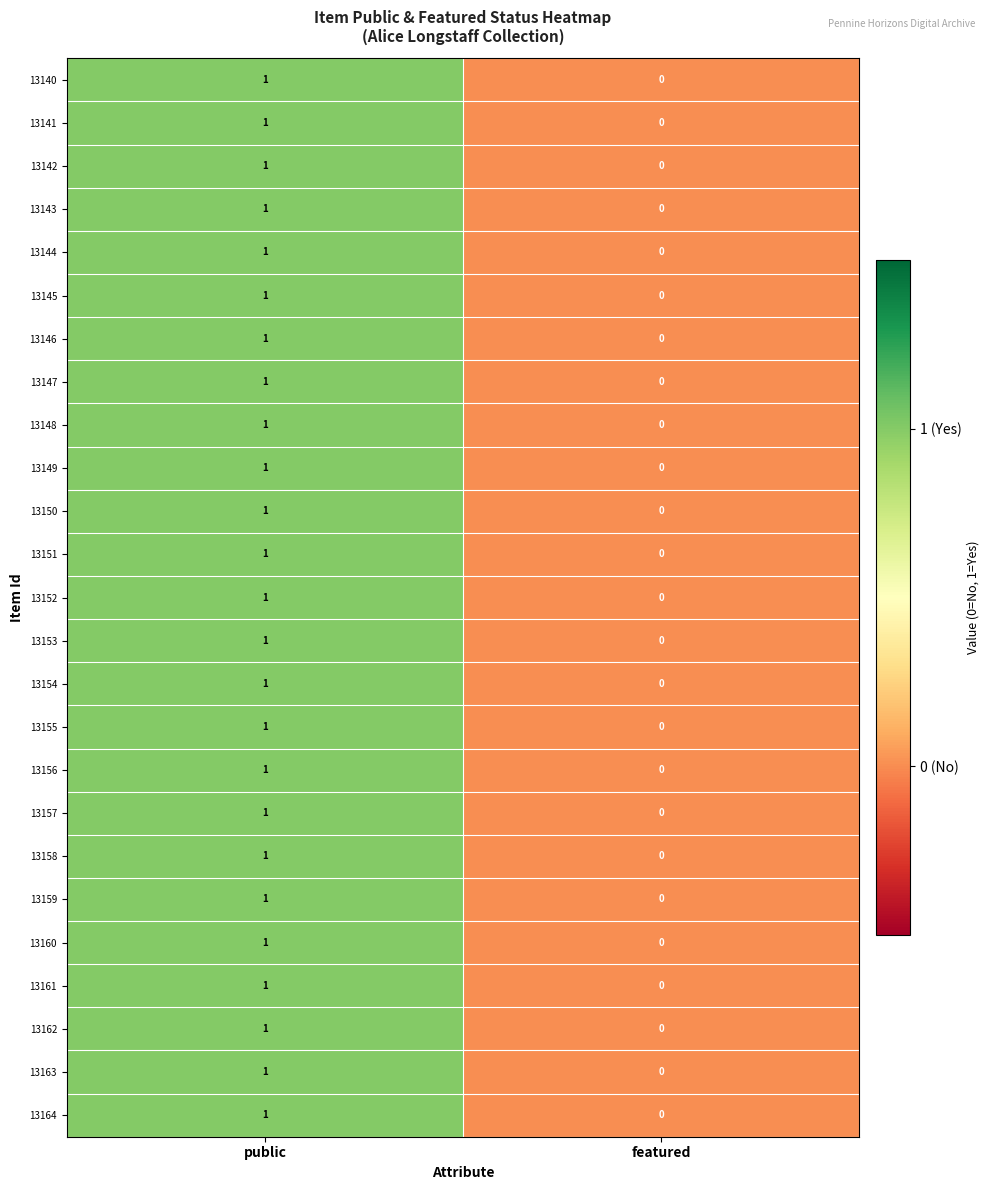

The 13144 series shows 1 at public. True or false?

True